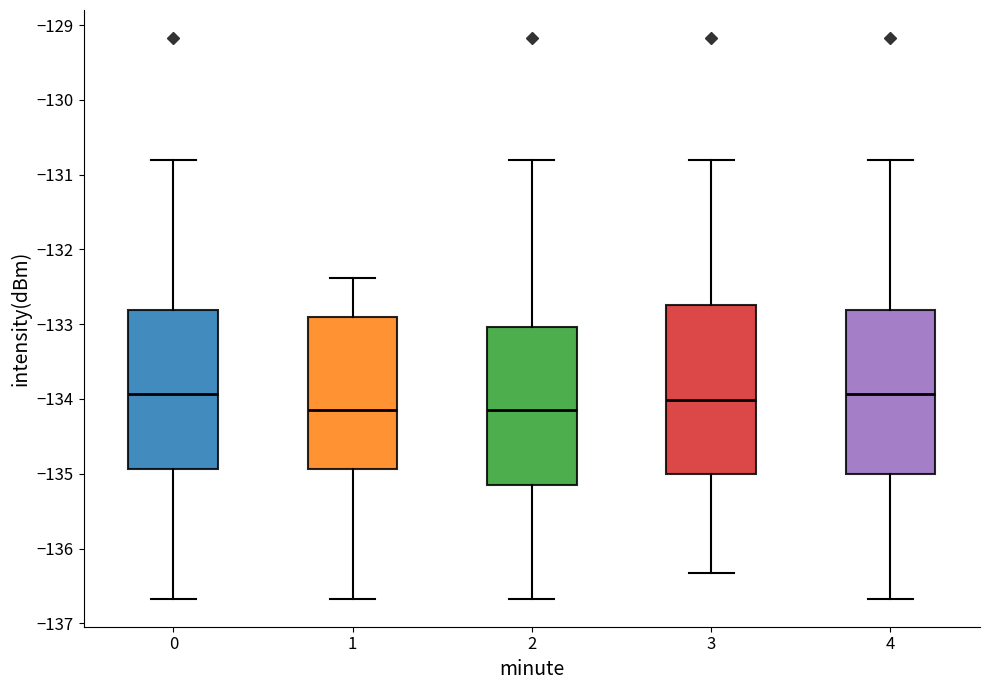

Reading left to right, read every box against the y-axis: the position of its median line, the range the box covers, and the ends of its whiskers. The values are not printed on the chart, so give them approximately, as read against the axis.

0: median -133.9, box -134.9 to -132.8, whiskers -136.7 to -130.8
1: median -134.1, box -134.9 to -132.9, whiskers -136.7 to -132.4
2: median -134.1, box -135.1 to -133.0, whiskers -136.7 to -130.8
3: median -134.0, box -135.0 to -132.7, whiskers -136.3 to -130.8
4: median -133.9, box -135.0 to -132.8, whiskers -136.7 to -130.8